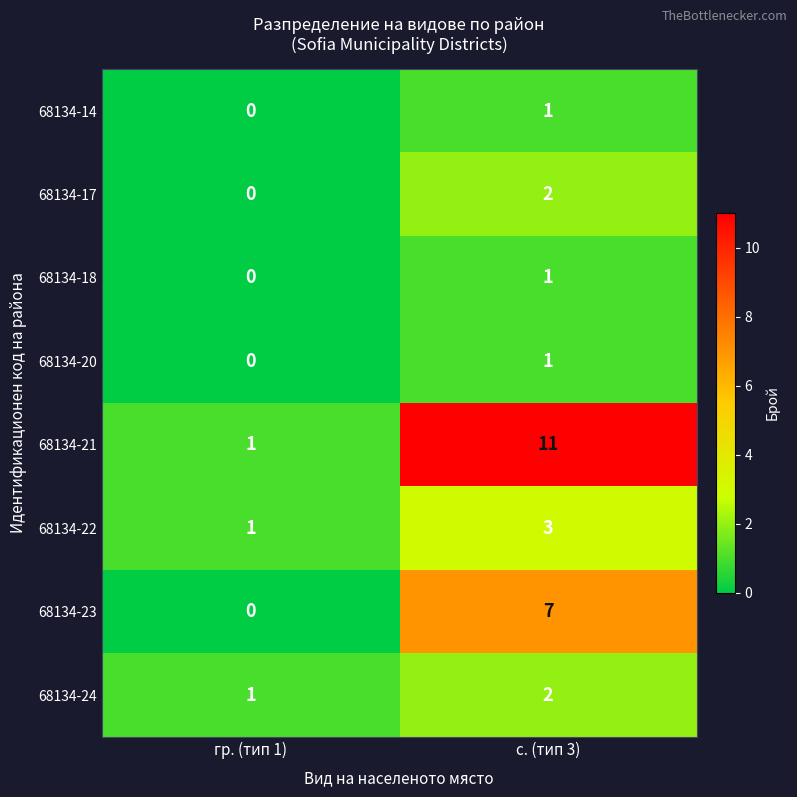

Which series changed the most between гр. (тип 1) and с. (тип 3)?

68134-21